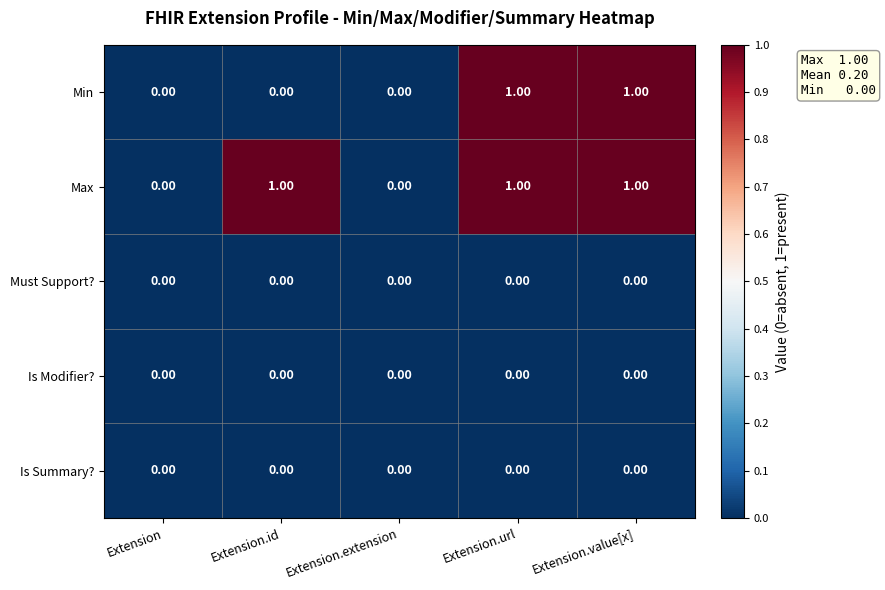

Is the value of Is Modifier? at Extension.value[x] greater than the value of Max at Extension.value[x]?

No